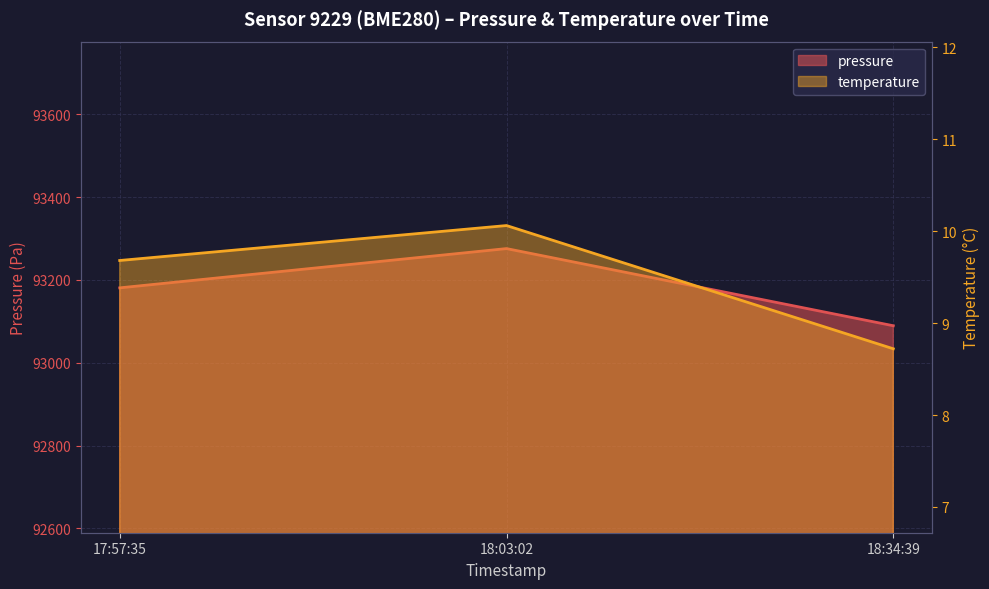

The value of pressure at 18:34:39 is 93089.4. True or false?

True